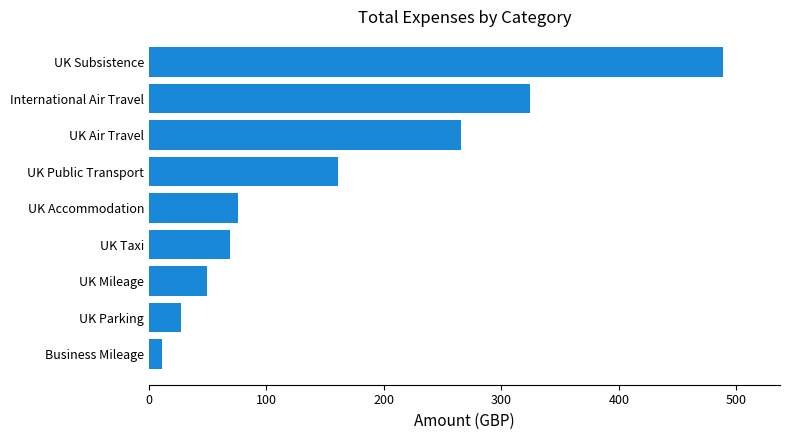

Rank the categories by value from lowest to highest.

Business Mileage, UK Parking, UK Mileage, UK Taxi, UK Accommodation, UK Public Transport, UK Air Travel, International Air Travel, UK Subsistence